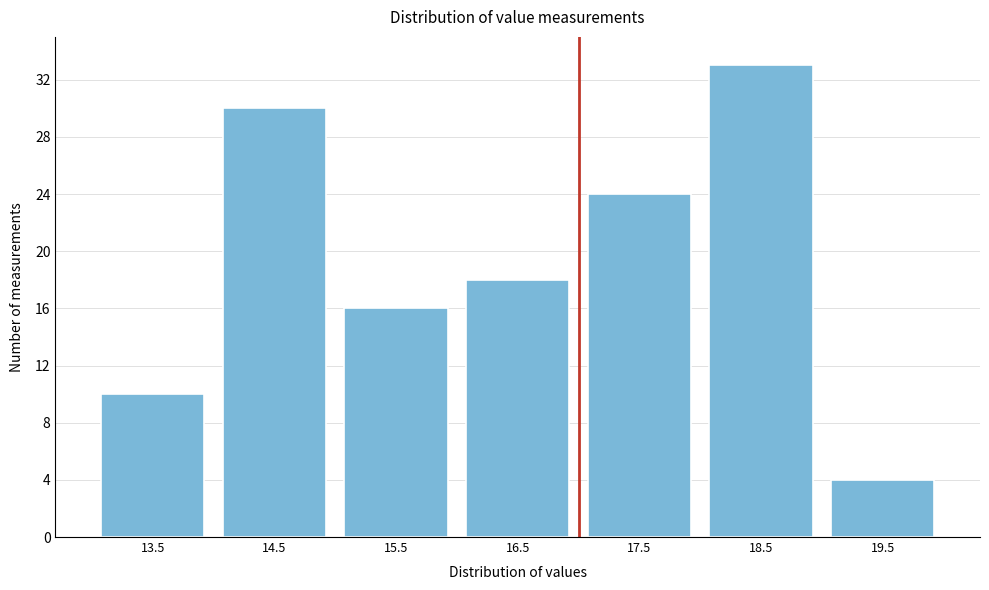

Reading right to left, list all the values displayed in this chart.

4	33	24	18	16	30	10